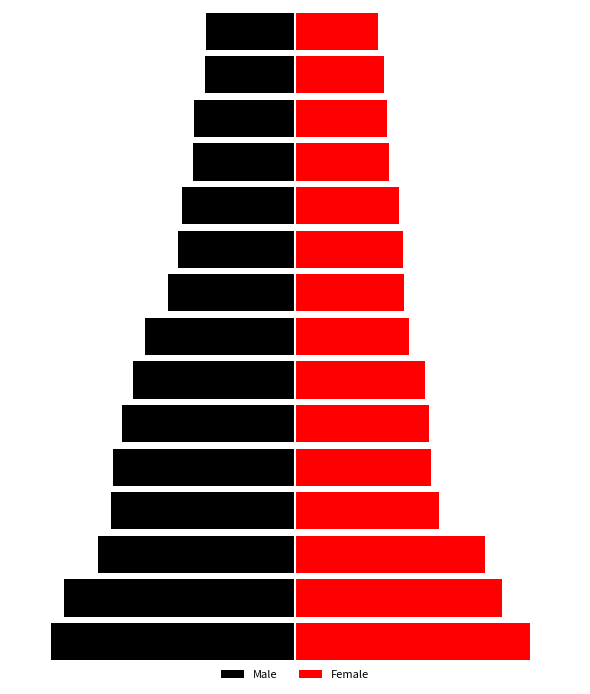

What are all the series names shown in the legend?

Male, Female